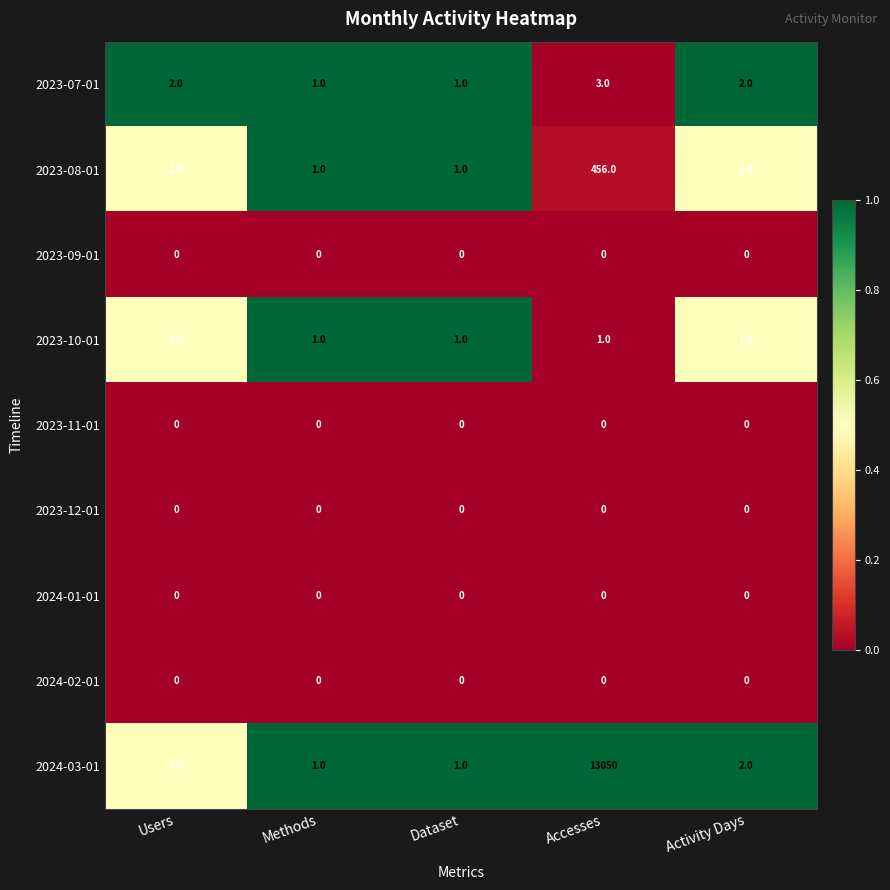

Which series has the widest spread of values?

2024-03-01